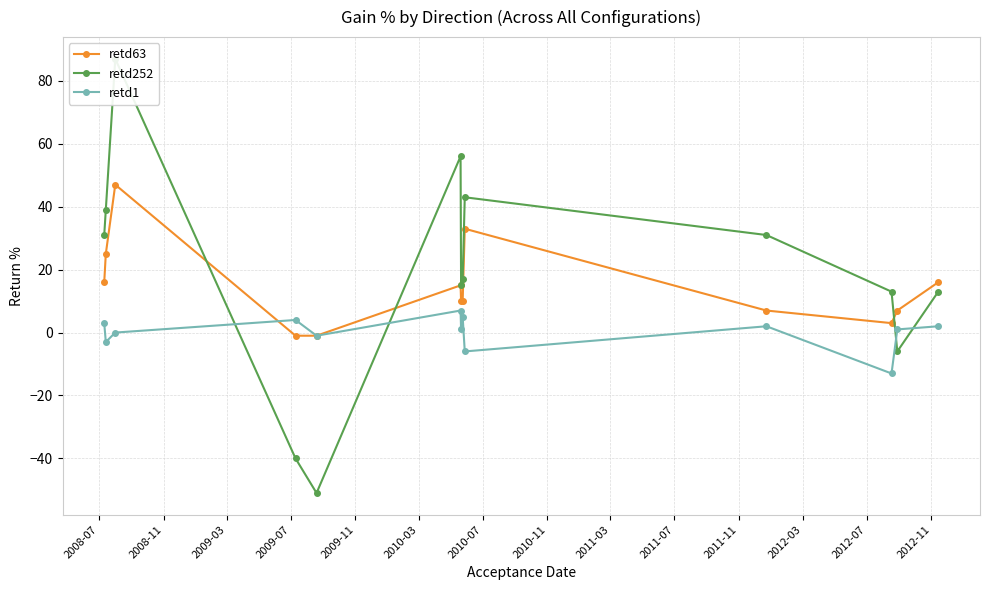

How many interior local valleys does the retd1 series have?

5